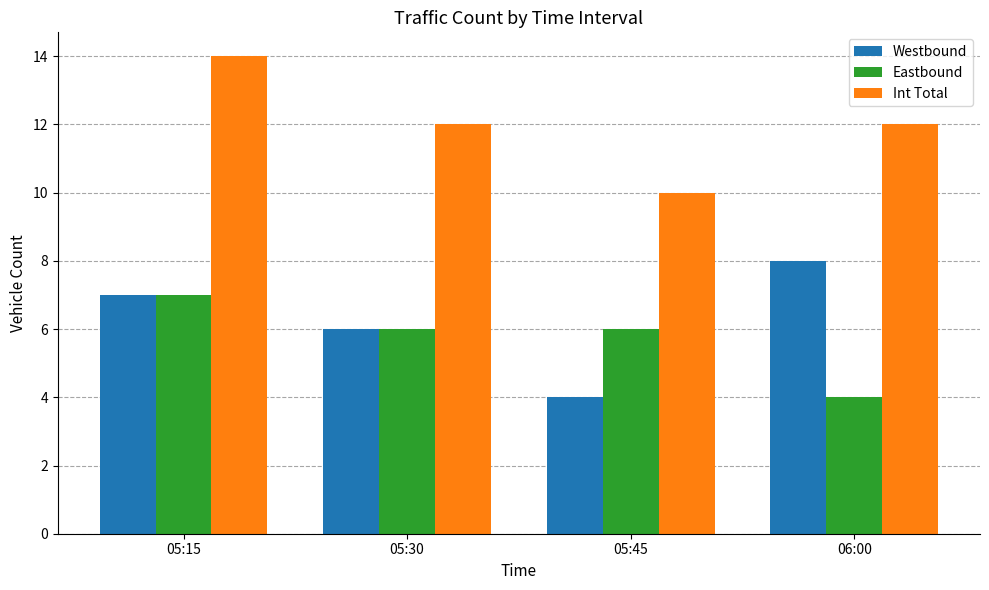

Between 05:15 and 06:00, which series saw the biggest shift?

Eastbound